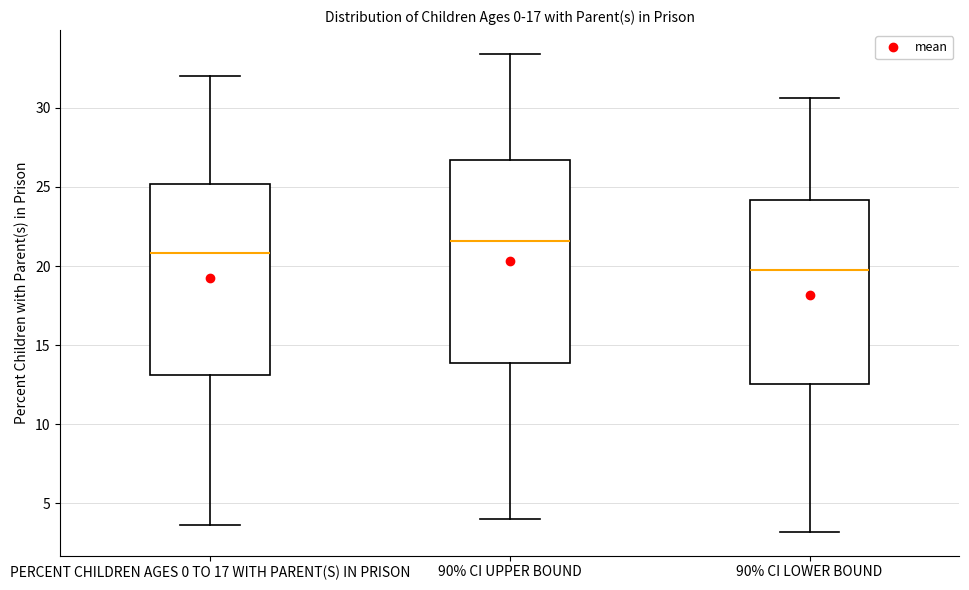

Comparing the boxes themselves (not the whiskers), which one is the tallest?

90% CI UPPER BOUND